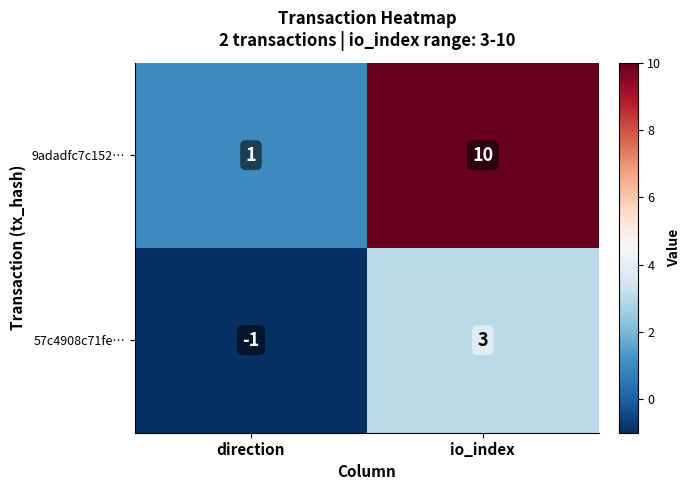

Reading left to right, extract all data points from this chart.

9adadfc7c152…: direction=1	io_index=10
57c4908c71fe…: direction=-1	io_index=3